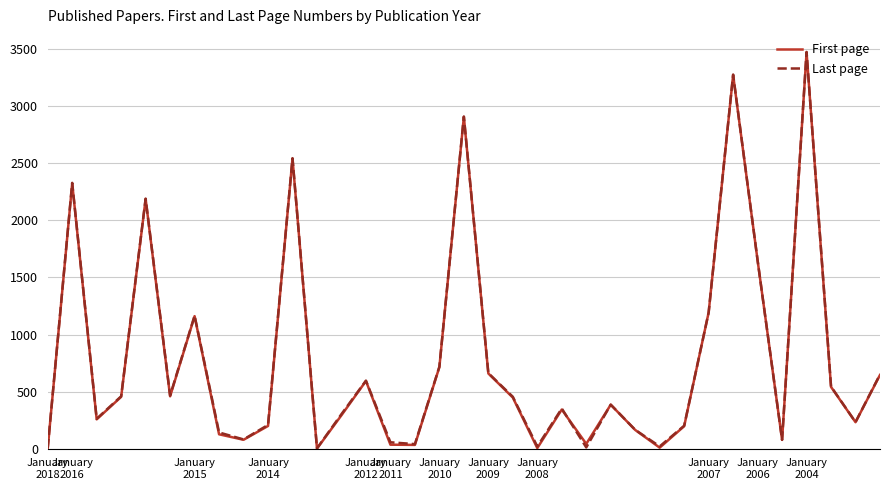

How many interior local valleys does the First page series have?

10